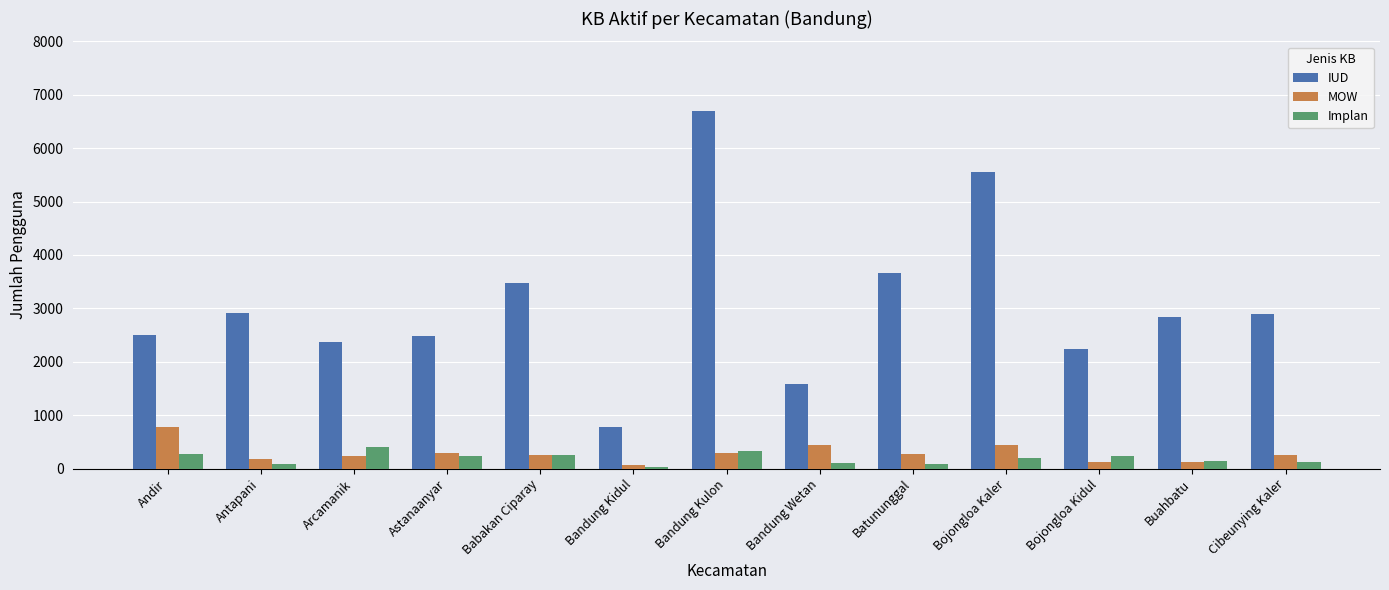

The value of MOW at Antapani is 176. True or false?

True